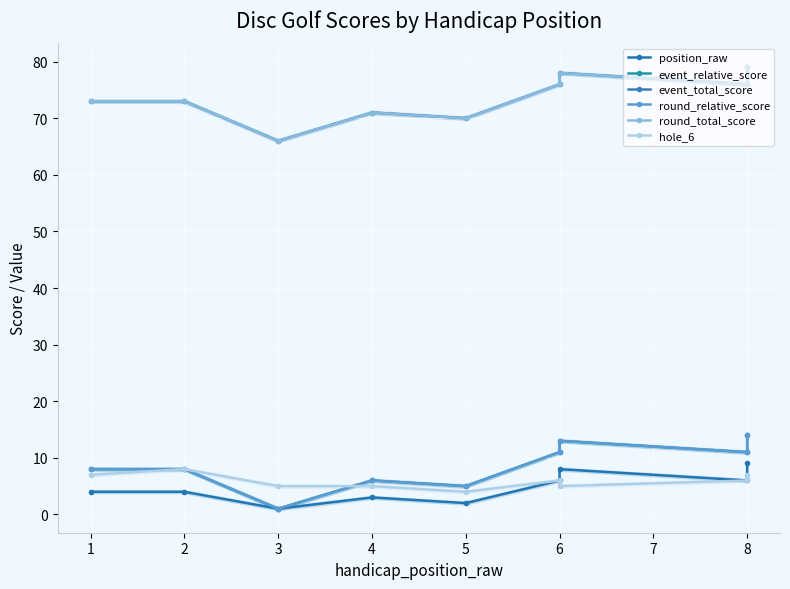

In event_total_score, how many points are higher than both neighbors (excluding endpoints)?

2